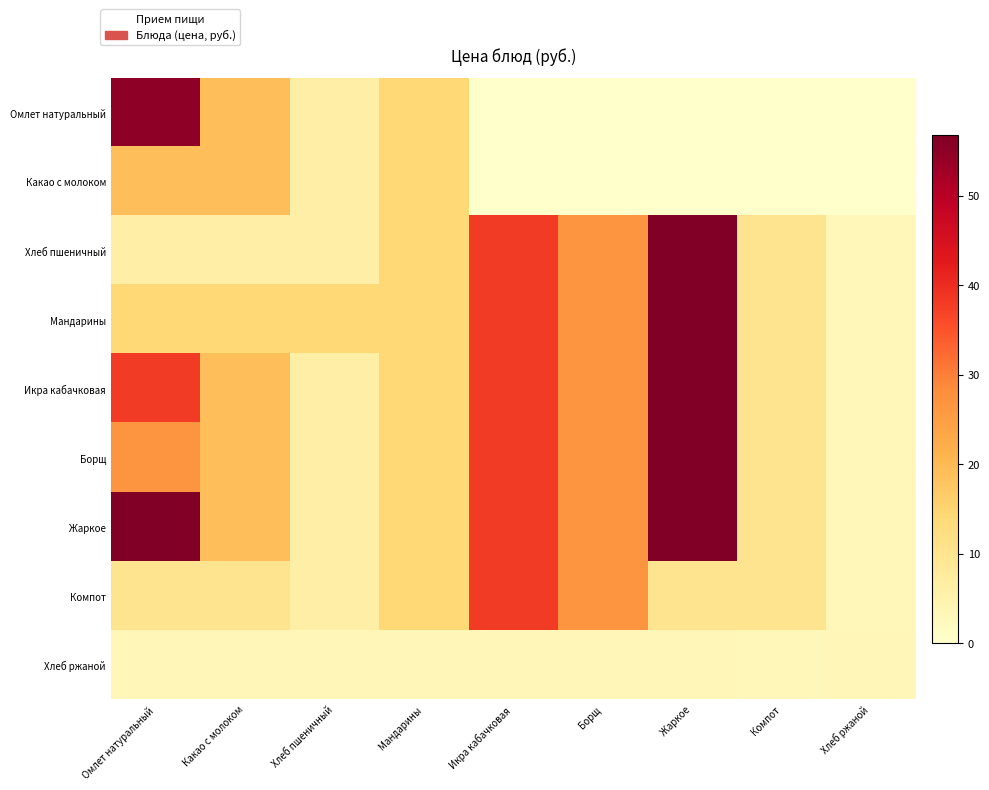

Reading left to right, what are all the values shown in this chart?

Омлет натуральный: Омлет натуральный=55.0	Какао с молоком=19.0	Хлеб пшеничный=6.2	Мандарины=14.0	Икра кабачковая=0.0	Борщ=0.0	Жаркое=0.0	Компот=0.0	Хлеб ржаной=0.0
Какао с молоком: Омлет натуральный=19.0	Какао с молоком=19.0	Хлеб пшеничный=6.2	Мандарины=14.0	Икра кабачковая=0.0	Борщ=0.0	Жаркое=0.0	Компот=0.0	Хлеб ржаной=0.0
Хлеб пшеничный: Омлет натуральный=6.2	Какао с молоком=6.2	Хлеб пшеничный=6.2	Мандарины=14.0	Икра кабачковая=38.0	Борщ=27.0	Жаркое=56.8	Компот=10.0	Хлеб ржаной=3.0
Мандарины: Омлет натуральный=14.0	Какао с молоком=14.0	Хлеб пшеничный=14.0	Мандарины=14.0	Икра кабачковая=38.0	Борщ=27.0	Жаркое=56.8	Компот=10.0	Хлеб ржаной=3.0
Икра кабачковая: Омлет натуральный=38.0	Какао с молоком=19.0	Хлеб пшеничный=6.2	Мандарины=14.0	Икра кабачковая=38.0	Борщ=27.0	Жаркое=56.8	Компот=10.0	Хлеб ржаной=3.0
Борщ: Омлет натуральный=27.0	Какао с молоком=19.0	Хлеб пшеничный=6.2	Мандарины=14.0	Икра кабачковая=38.0	Борщ=27.0	Жаркое=56.8	Компот=10.0	Хлеб ржаной=3.0
Жаркое: Омлет натуральный=56.8	Какао с молоком=19.0	Хлеб пшеничный=6.2	Мандарины=14.0	Икра кабачковая=38.0	Борщ=27.0	Жаркое=56.8	Компот=10.0	Хлеб ржаной=3.0
Компот: Омлет натуральный=10.0	Какао с молоком=10.0	Хлеб пшеничный=6.2	Мандарины=14.0	Икра кабачковая=38.0	Борщ=27.0	Жаркое=10.0	Компот=10.0	Хлеб ржаной=3.0
Хлеб ржаной: Омлет натуральный=3.4	Какао с молоком=3.4	Хлеб пшеничный=3.4	Мандарины=3.4	Икра кабачковая=3.4	Борщ=3.4	Жаркое=3.4	Компот=3.0	Хлеб ржаной=3.4